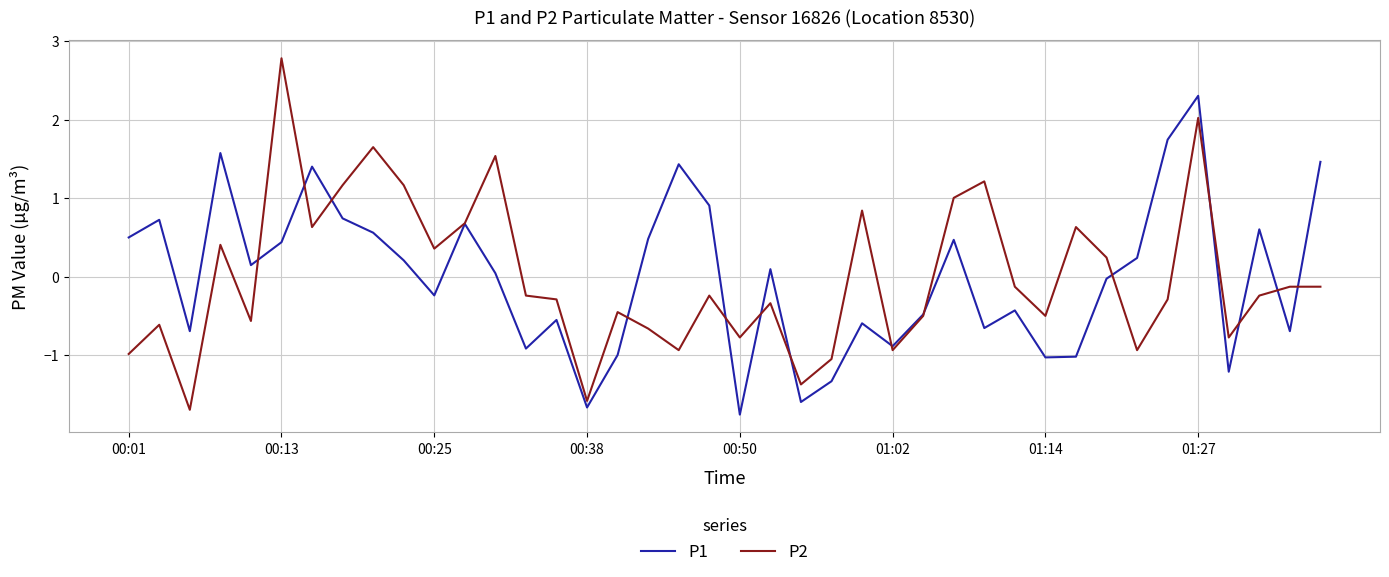

Rank the series by their maximum value, from highest to lowest.

P2, P1